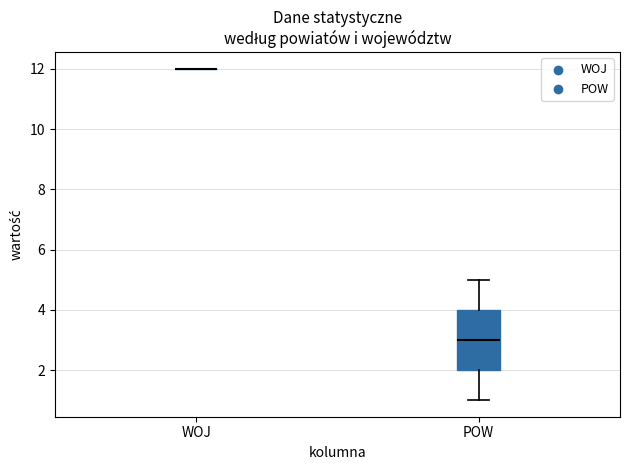

Reading left to right, read every box against the y-axis: the position of its median line, the range the box covers, and the ends of its whiskers. The values are not printed on the chart, so give them approximately, as read against the axis.

WOJ: box collapsed to a line at 12, whiskers 12 to 12
POW: median 3, box 2 to 4, whiskers 1 to 5